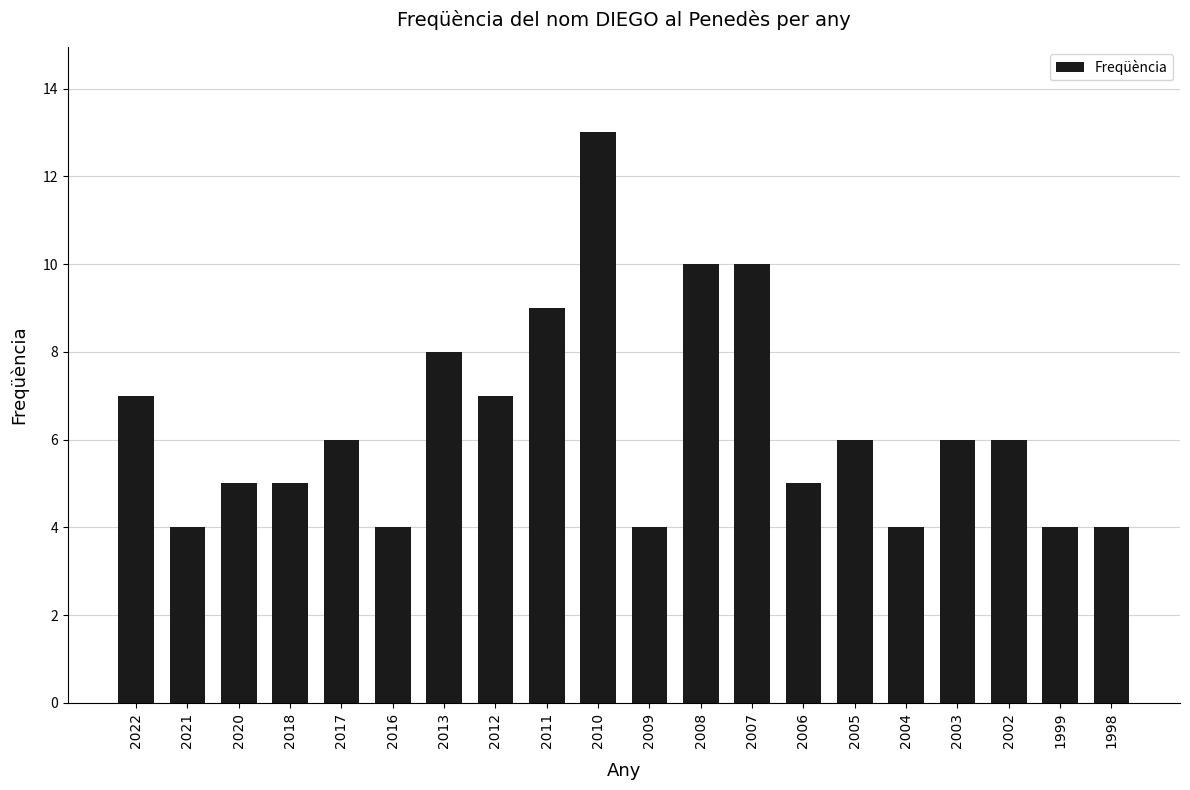

What is the difference between the second highest and second lowest values?

6